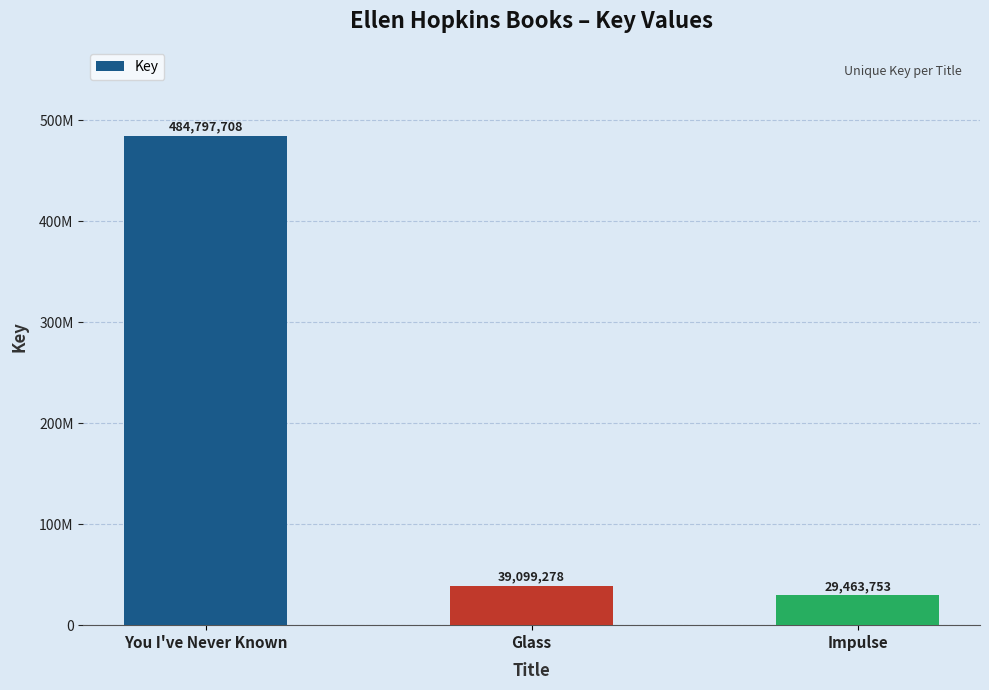

Are the bars horizontal?

No